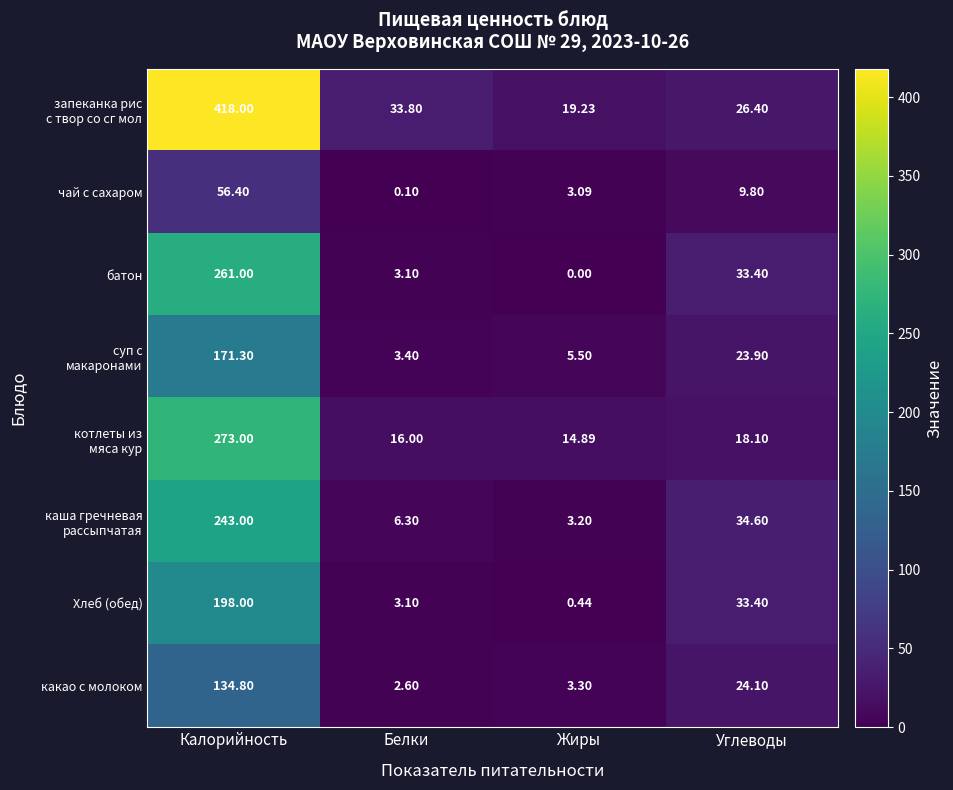

What is the spread (max minus min) of values at Жиры?

19.2